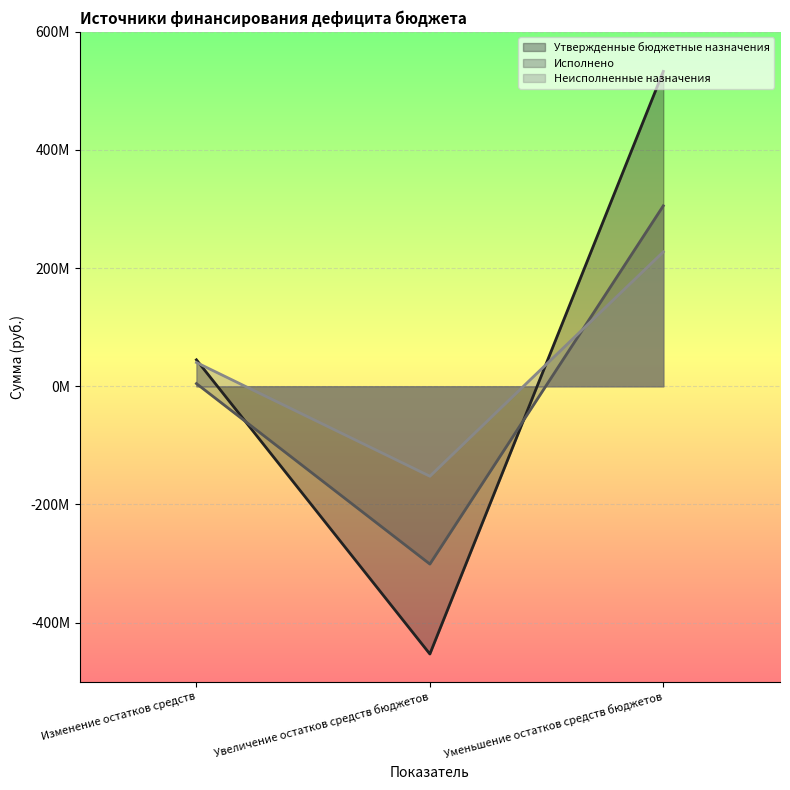

Reading left to right, transcribe all the data shown in this chart.

Утвержденные бюджетные назначения: Изменение остатков средств=44777300.0	Увеличение остатков средств бюджетов=-453226819.5	Уменьшение остатков средств бюджетов=533039119.5
Исполнено: Изменение остатков средств=4553379.6	Увеличение остатков средств бюджетов=-300956032.4	Уменьшение остатков средств бюджетов=305509412.0
Неисполненные назначения: Изменение остатков средств=40223920.4	Увеличение остатков средств бюджетов=-152270787.1	Уменьшение остатков средств бюджетов=227529707.5